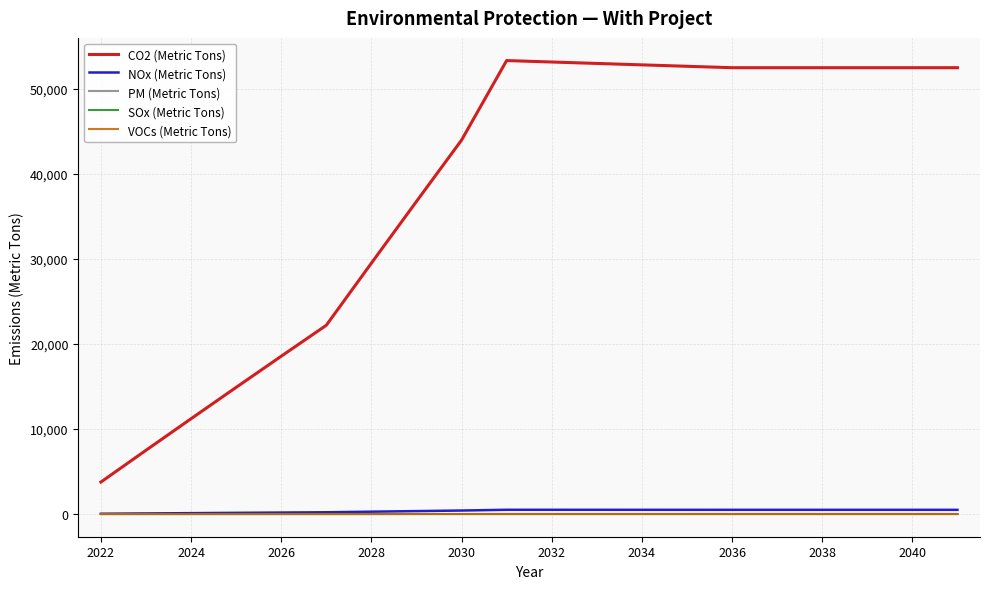

True or false: SOx (Metric Tons) and CO2 (Metric Tons) intersect in this chart.

False